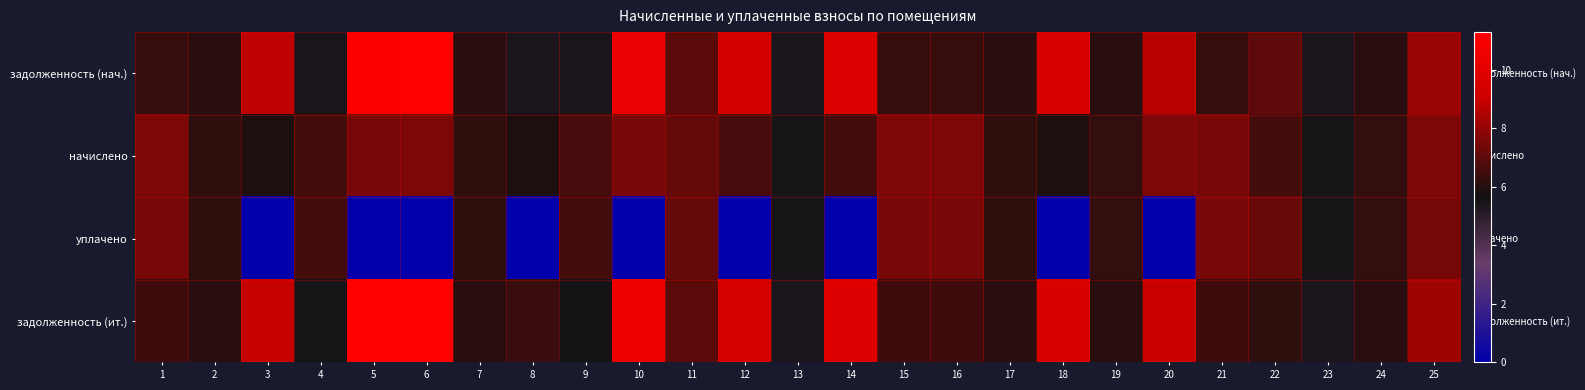

What is the maximum value shown in the chart?

11.3